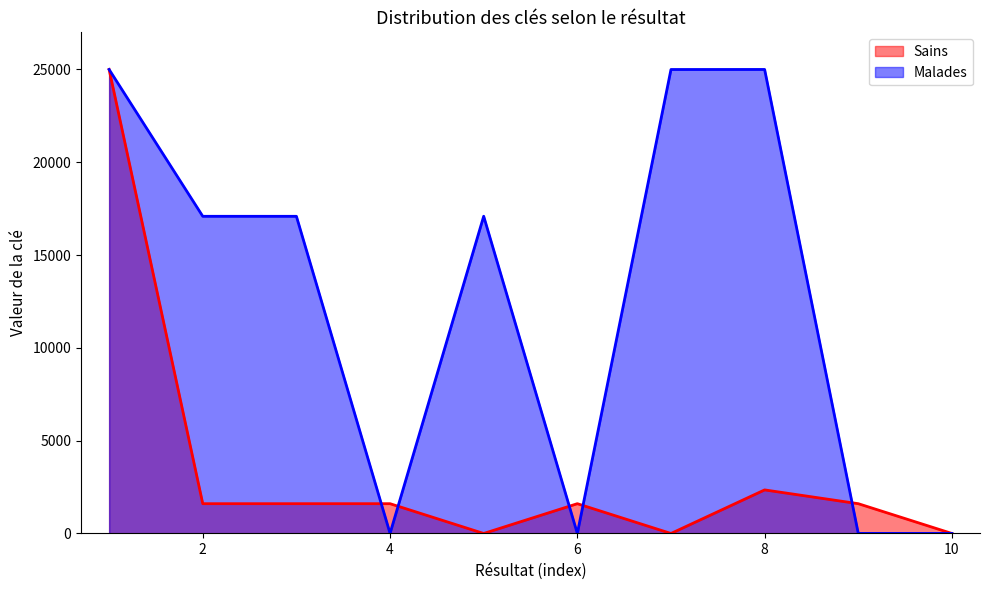

At which category is the sum across all series the highest?

1